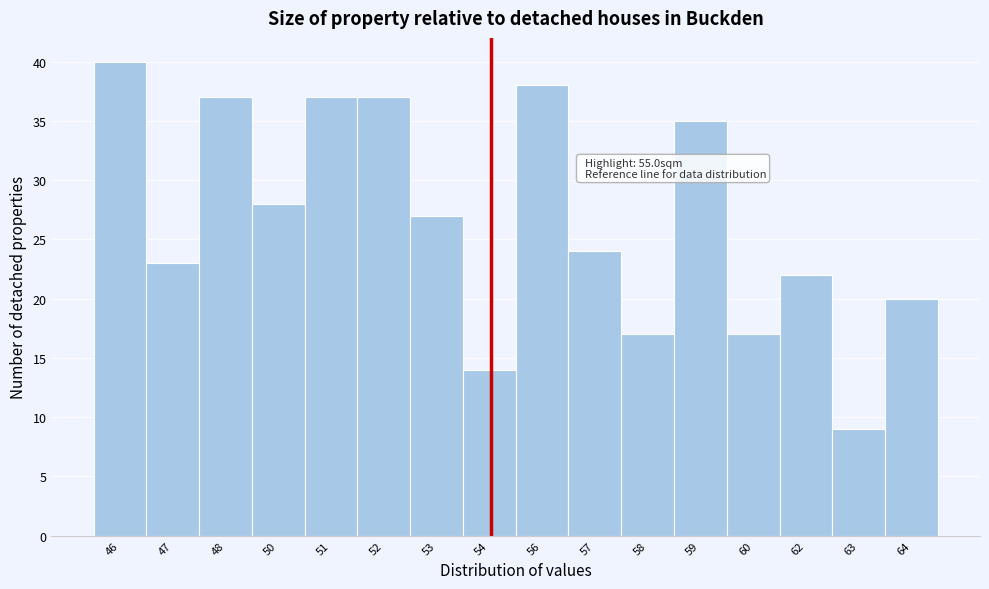

Reading right to left, list all the values displayed in this chart.

64=20	63=9	62=22	60=17	59=35	58=17	57=24	56=38	54=14	53=27	52=37	51=37	50=28	48=37	47=23	46=40